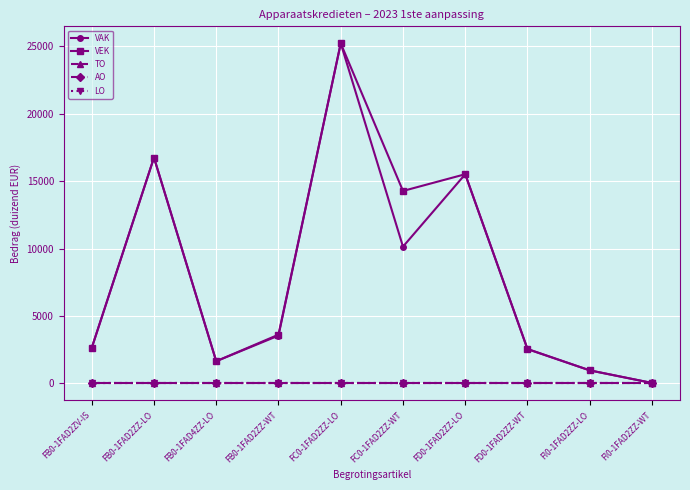

Reading right to left, list all the values displayed in this chart.

VAK: FI0-1FAD2ZZ-WT=36	FI0-1FAD2ZZ-LO=971	FD0-1FAD2ZZ-WT=2560	FD0-1FAD2ZZ-LO=15523	FC0-1FAD2ZZ-WT=10150	FC0-1FAD2ZZ-LO=25234	FB0-1FAD2ZZ-WT=3549	FB0-1FAD4ZZ-LO=1650	FB0-1FAD2ZZ-LO=16757	FB0-1FAD2ZV-IS=2634
VEK: FI0-1FAD2ZZ-WT=36	FI0-1FAD2ZZ-LO=971	FD0-1FAD2ZZ-WT=2543	FD0-1FAD2ZZ-LO=15523	FC0-1FAD2ZZ-WT=14282	FC0-1FAD2ZZ-LO=25234	FB0-1FAD2ZZ-WT=3619	FB0-1FAD4ZZ-LO=1650	FB0-1FAD2ZZ-LO=16757	FB0-1FAD2ZV-IS=2634
TO: FI0-1FAD2ZZ-WT=0	FI0-1FAD2ZZ-LO=0	FD0-1FAD2ZZ-WT=0	FD0-1FAD2ZZ-LO=0	FC0-1FAD2ZZ-WT=0	FC0-1FAD2ZZ-LO=0	FB0-1FAD2ZZ-WT=0	FB0-1FAD4ZZ-LO=0	FB0-1FAD2ZZ-LO=0	FB0-1FAD2ZV-IS=0
AO: FI0-1FAD2ZZ-WT=0	FI0-1FAD2ZZ-LO=0	FD0-1FAD2ZZ-WT=0	FD0-1FAD2ZZ-LO=0	FC0-1FAD2ZZ-WT=0	FC0-1FAD2ZZ-LO=0	FB0-1FAD2ZZ-WT=0	FB0-1FAD4ZZ-LO=0	FB0-1FAD2ZZ-LO=0	FB0-1FAD2ZV-IS=0
LO: FI0-1FAD2ZZ-WT=0	FI0-1FAD2ZZ-LO=0	FD0-1FAD2ZZ-WT=0	FD0-1FAD2ZZ-LO=0	FC0-1FAD2ZZ-WT=0	FC0-1FAD2ZZ-LO=0	FB0-1FAD2ZZ-WT=0	FB0-1FAD4ZZ-LO=0	FB0-1FAD2ZZ-LO=0	FB0-1FAD2ZV-IS=0